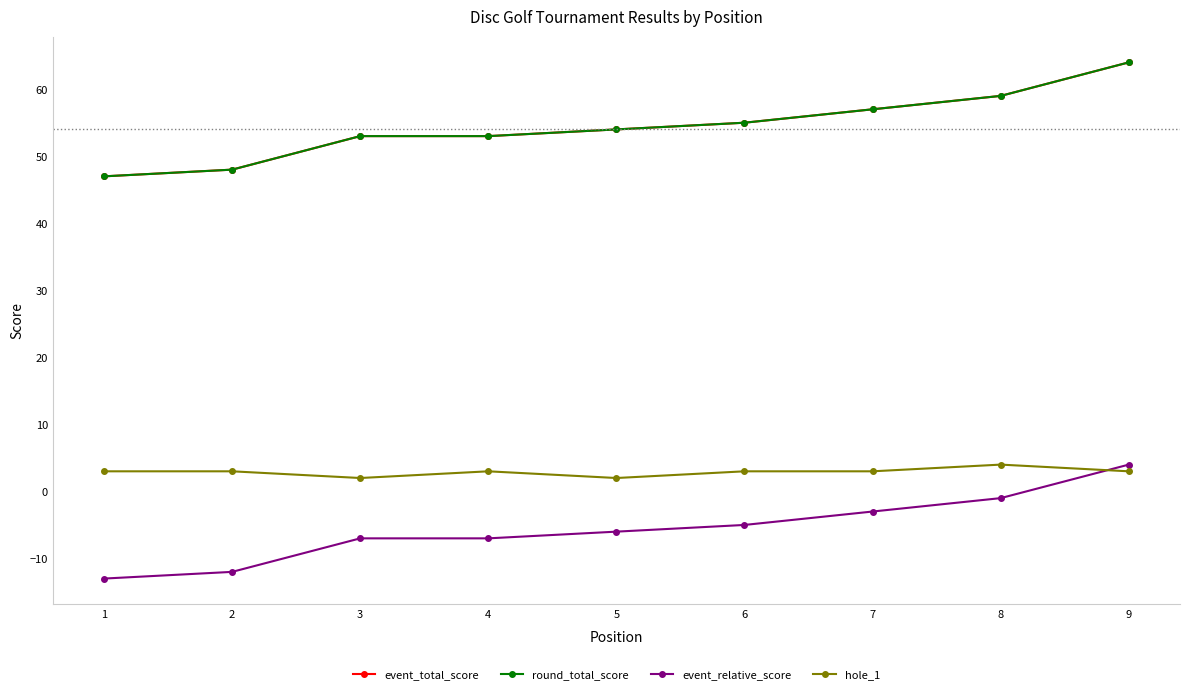

What is the spread (max minus min) of values at 7?

60